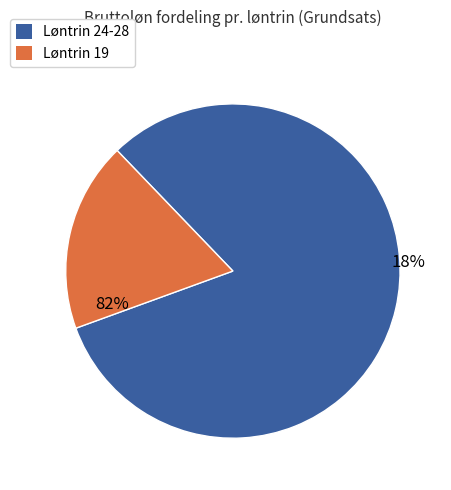

Does Løntrin 25 account for over 50% of the chart?

No